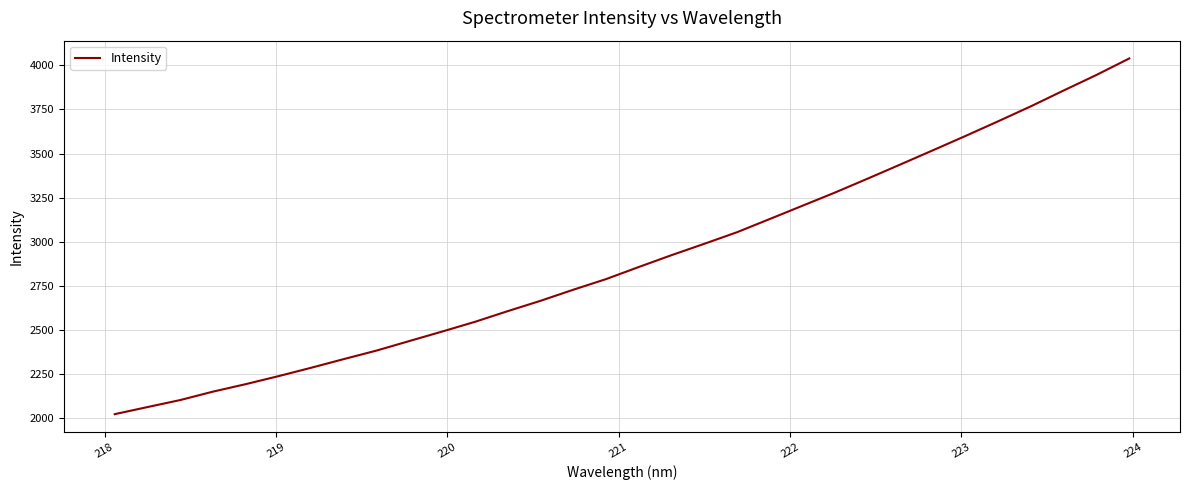

What is the difference between the maximum and minimum values?

2015.1